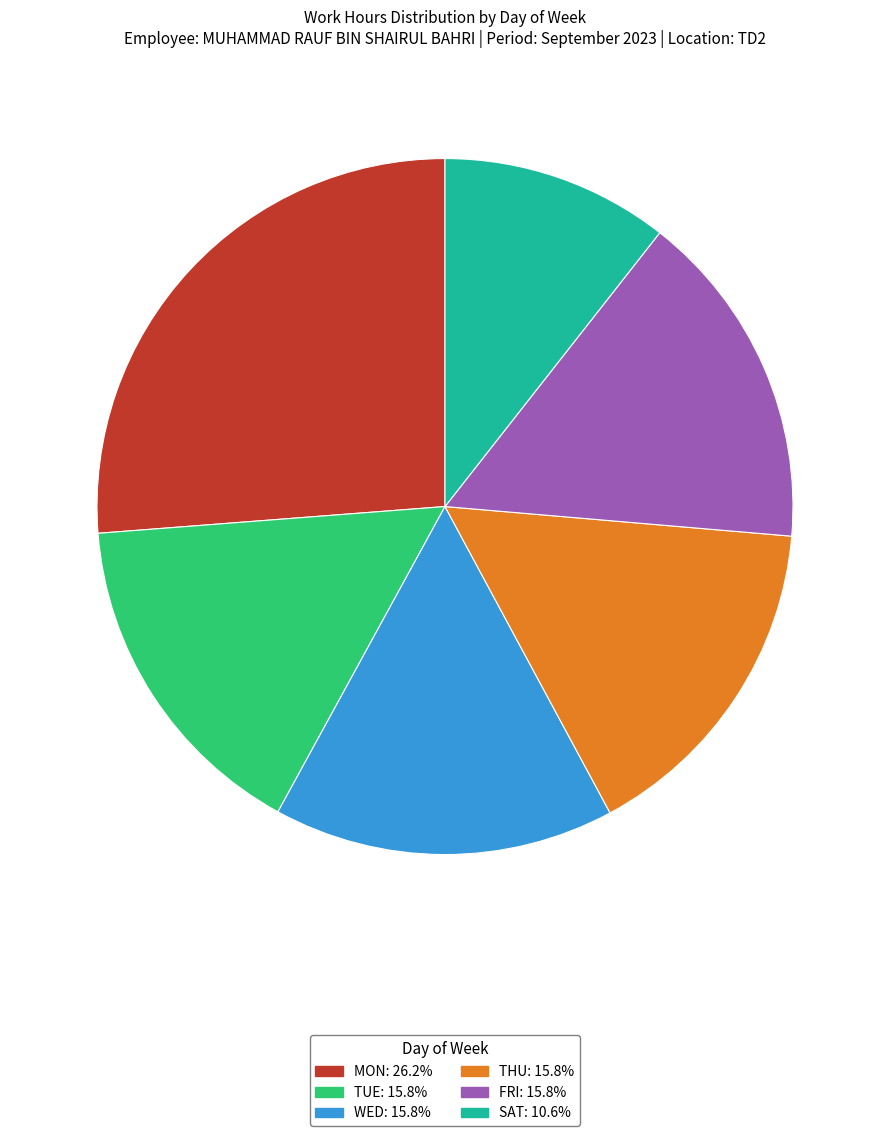

Does any single category account for the majority?

No